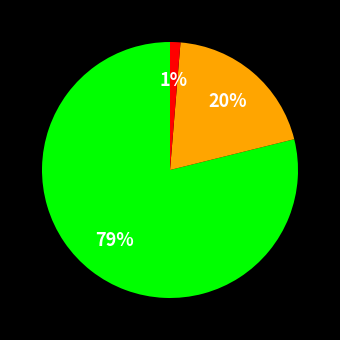

Is there any slice that represents more than half of the pie?

Yes